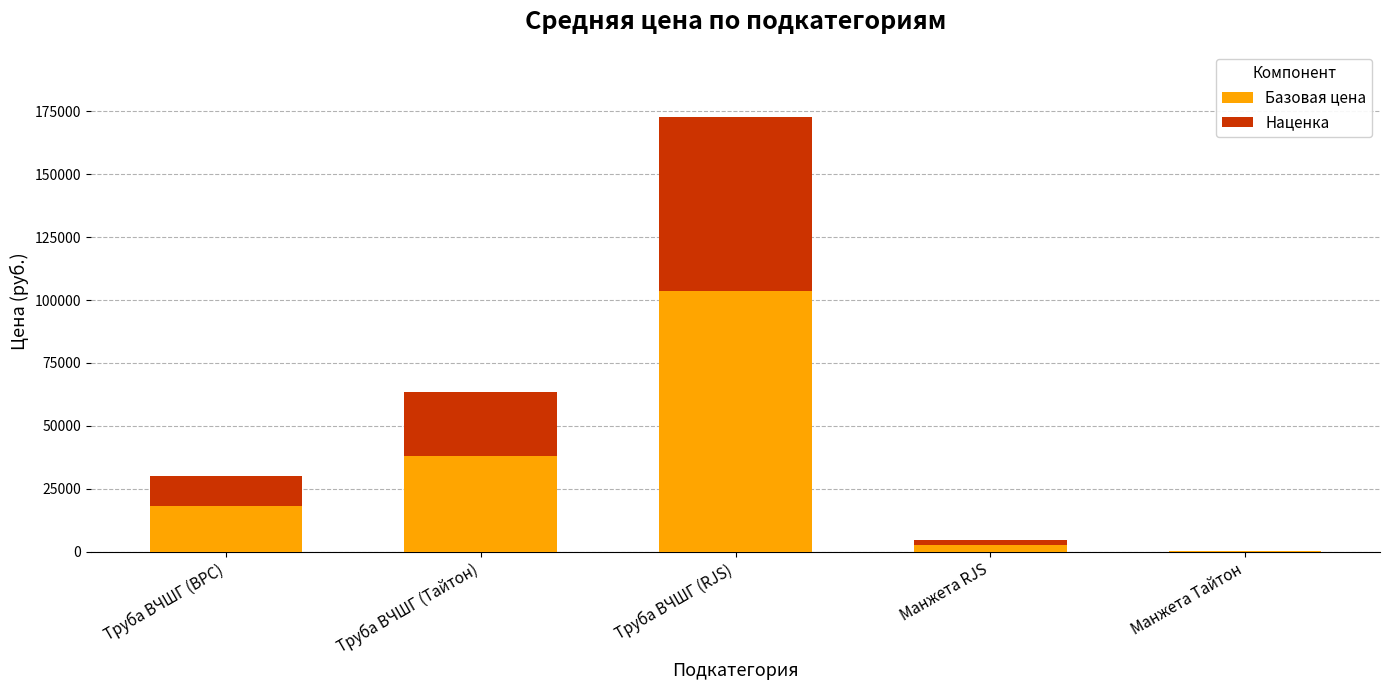

What is the sum of all Базовая цена values?

162777.8